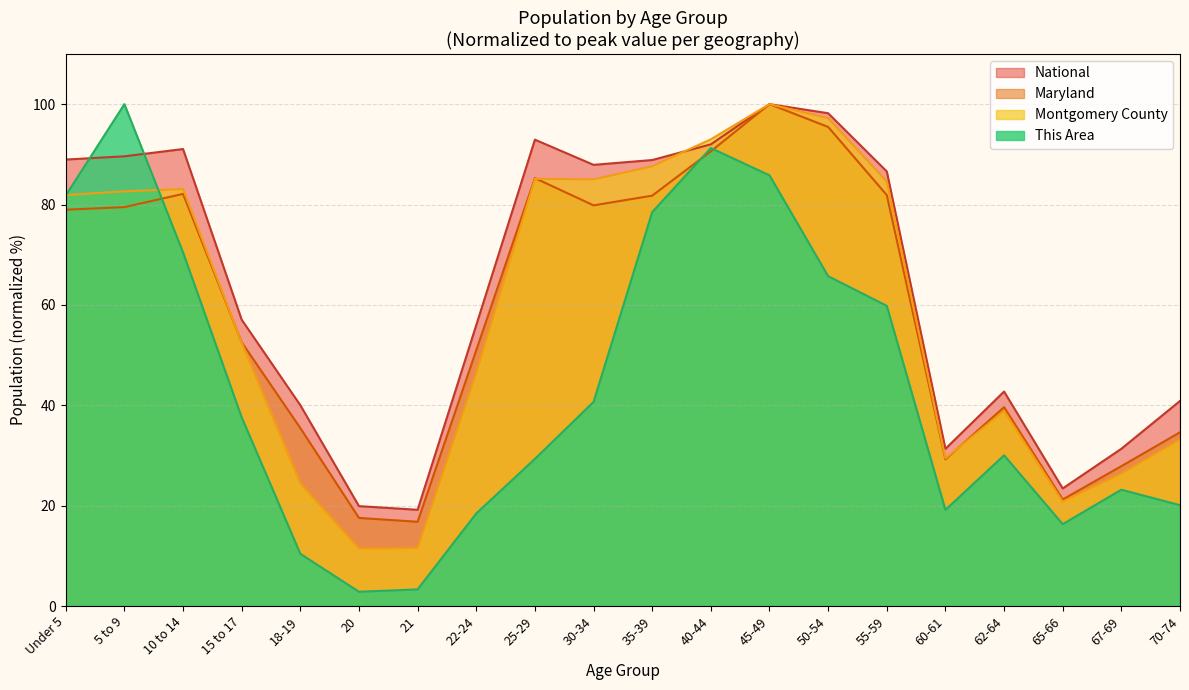

What is the difference between the maximum and minimum values in the National series?

80.8